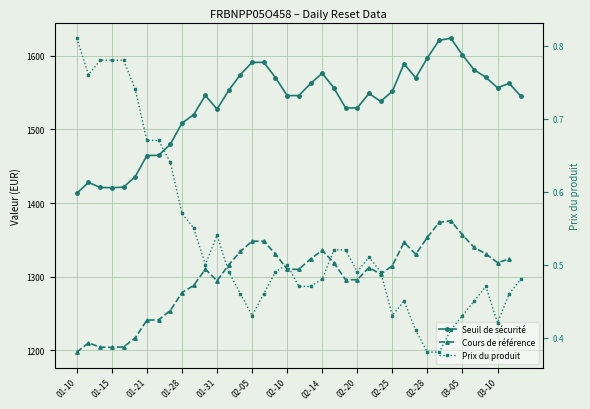

What is the difference between the highest and lowest values at 16?

1590.5